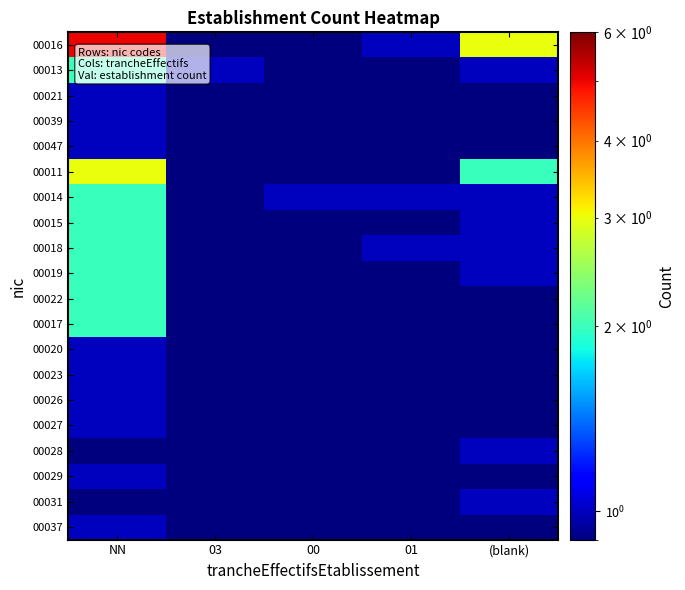

Reading right to left, what are all the values shown in this chart?

00016: (blank)=3.0	01=1.0	00=0.1	03=0.1	NN=5.0
00013: (blank)=1.0	01=0.1	00=0.1	03=1.0	NN=2.0
00021: (blank)=0.1	01=0.1	00=0.1	03=0.1	NN=1.0
00039: (blank)=0.1	01=0.1	00=0.1	03=0.1	NN=1.0
00047: (blank)=0.1	01=0.1	00=0.1	03=0.1	NN=1.0
00011: (blank)=2.0	01=0.1	00=0.1	03=0.1	NN=3.0
00014: (blank)=1.0	01=1.0	00=1.0	03=0.1	NN=2.0
00015: (blank)=1.0	01=0.1	00=0.1	03=0.1	NN=2.0
00018: (blank)=1.0	01=1.0	00=0.1	03=0.1	NN=2.0
00019: (blank)=1.0	01=0.1	00=0.1	03=0.1	NN=2.0
00022: (blank)=0.1	01=0.1	00=0.1	03=0.1	NN=2.0
00017: (blank)=0.1	01=0.1	00=0.1	03=0.1	NN=2.0
00020: (blank)=0.1	01=0.1	00=0.1	03=0.1	NN=1.0
00023: (blank)=0.1	01=0.1	00=0.1	03=0.1	NN=1.0
00026: (blank)=0.1	01=0.1	00=0.1	03=0.1	NN=1.0
00027: (blank)=0.1	01=0.1	00=0.1	03=0.1	NN=1.0
00028: (blank)=1.0	01=0.1	00=0.1	03=0.1	NN=0.1
00029: (blank)=0.1	01=0.1	00=0.1	03=0.1	NN=1.0
00031: (blank)=1.0	01=0.1	00=0.1	03=0.1	NN=0.1
00037: (blank)=0.1	01=0.1	00=0.1	03=0.1	NN=1.0